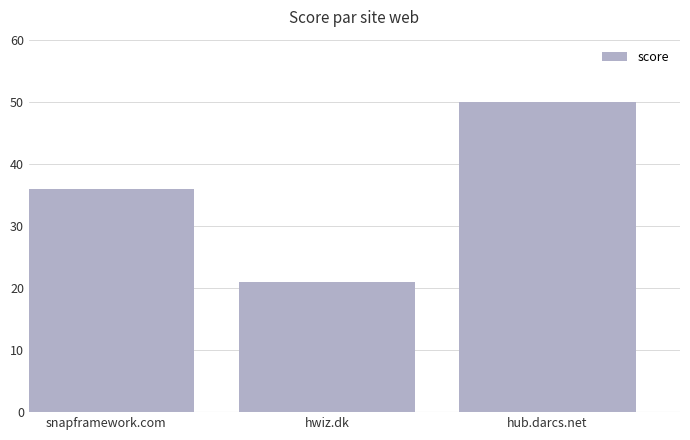

Between snapframework.com and hub.darcs.net, which is larger?

hub.darcs.net